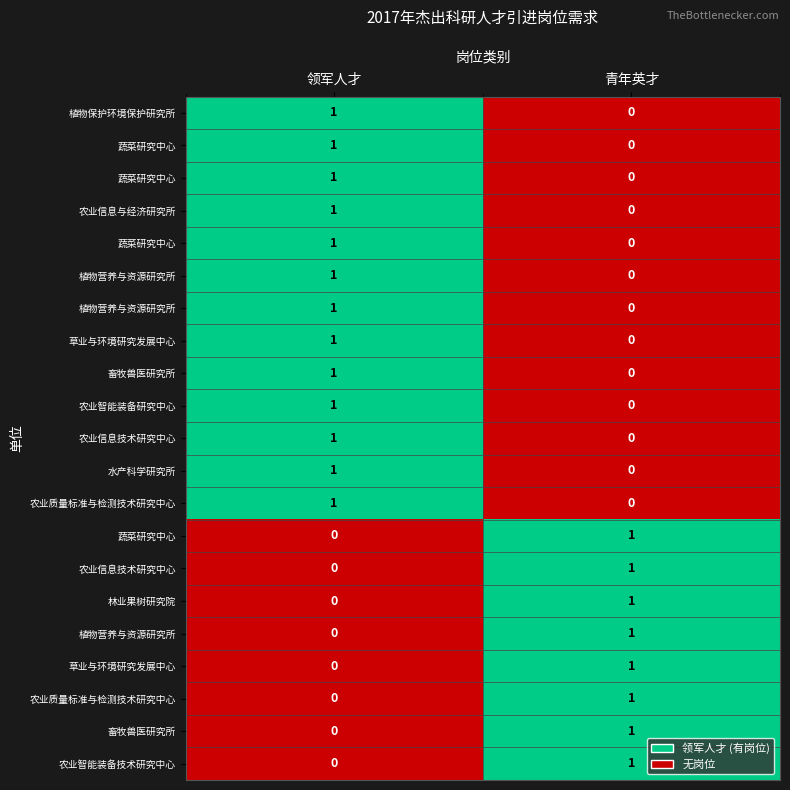

What is the difference between the highest and lowest values at 领军人才?

1